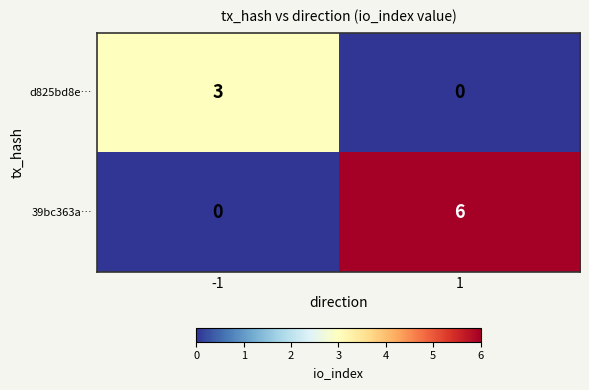

List the series in order of their overall mean, lowest first.

d825bd8e…, 39bc363a…